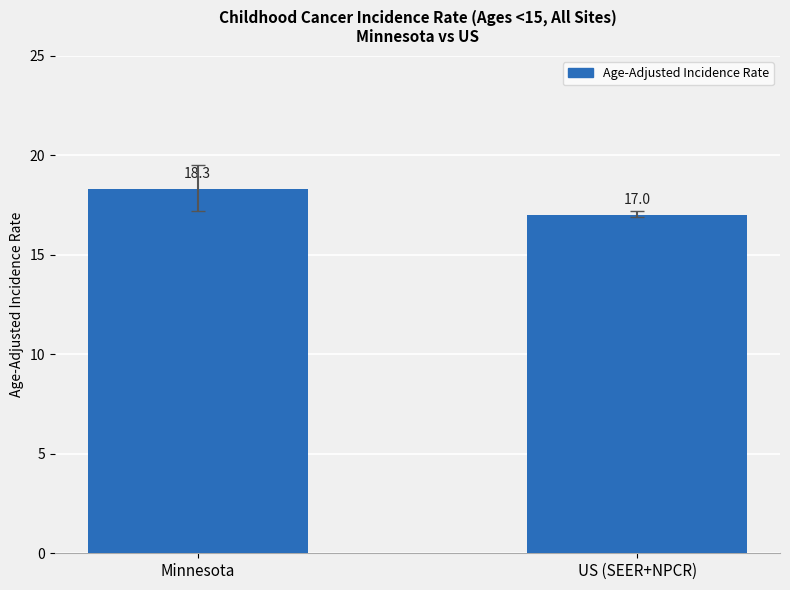

The chart shows a value of 18.3 at Minnesota. True or false?

True